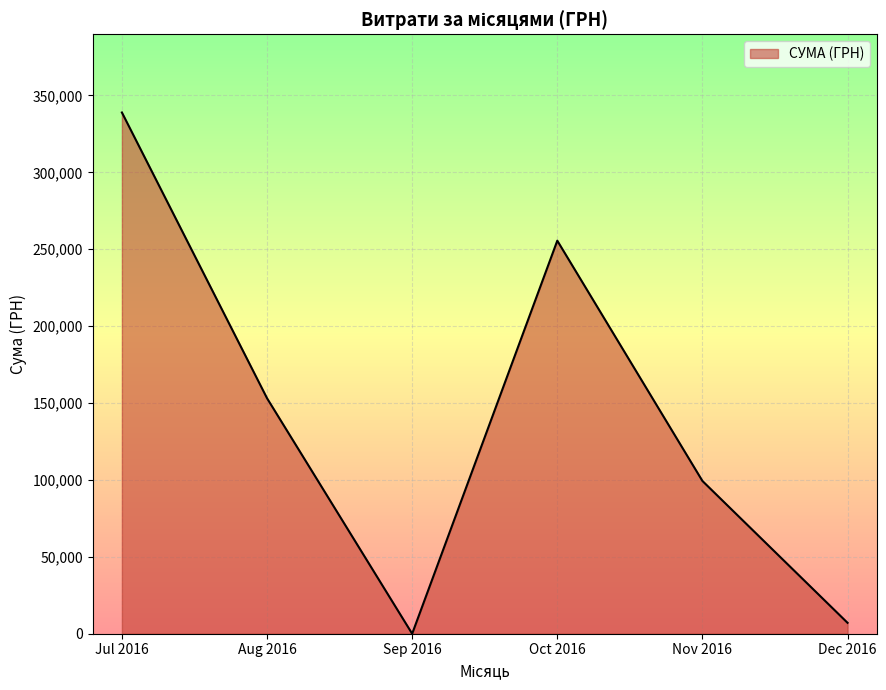

What is the change in value from Sep 2016 to Nov 2016?

+99317.8